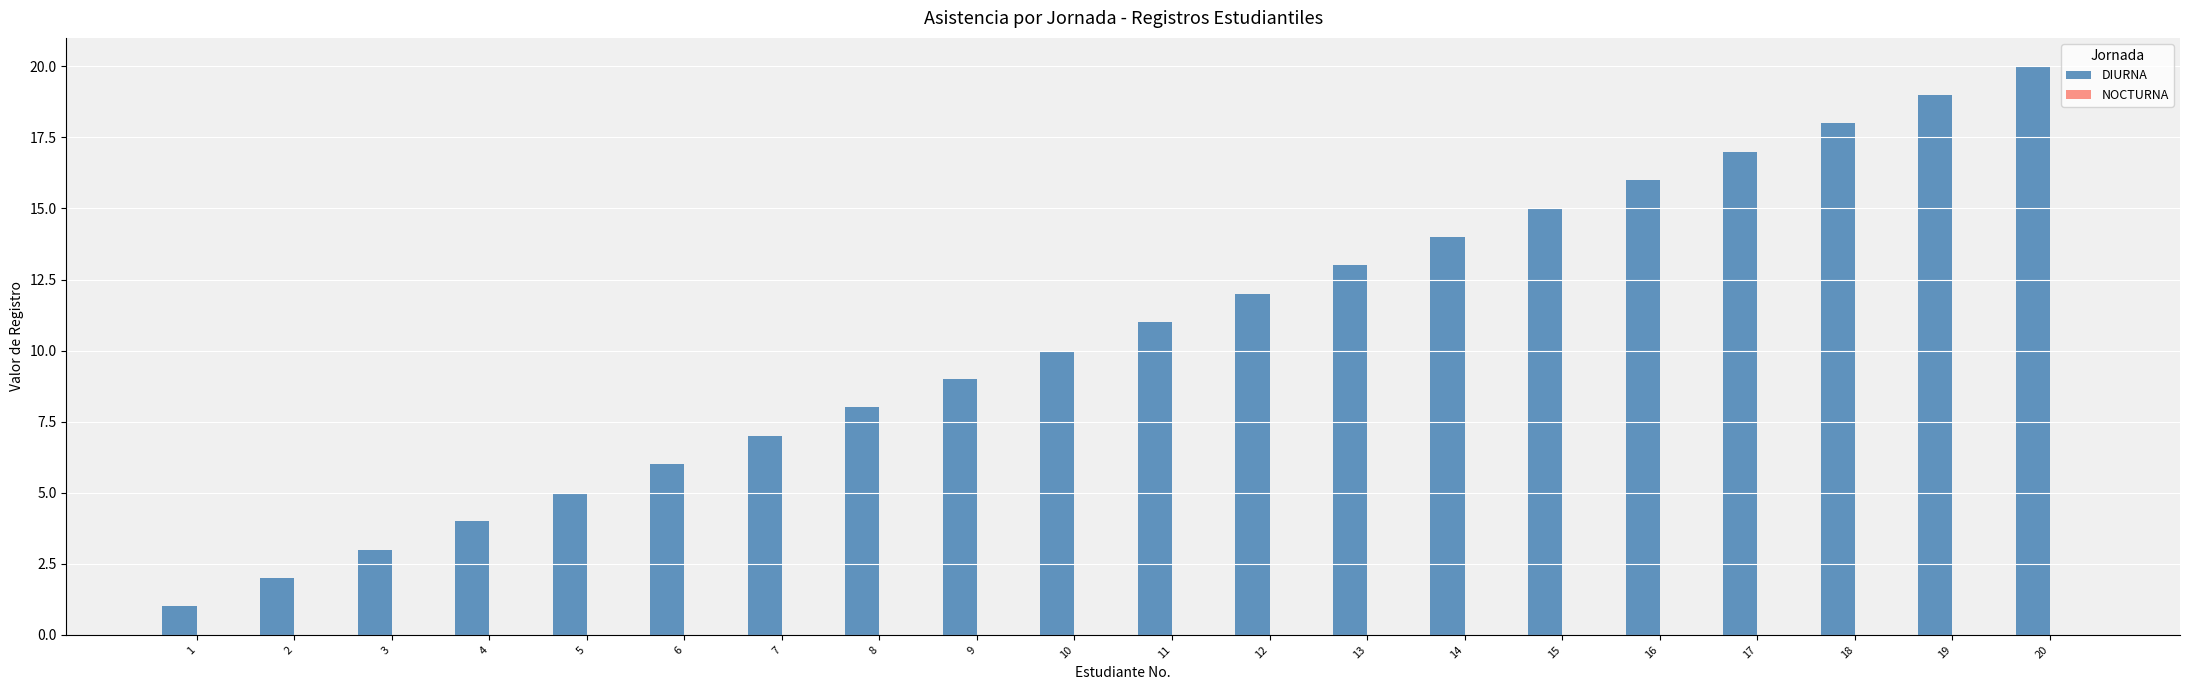

What is the change in value from 10 to 14?

+4